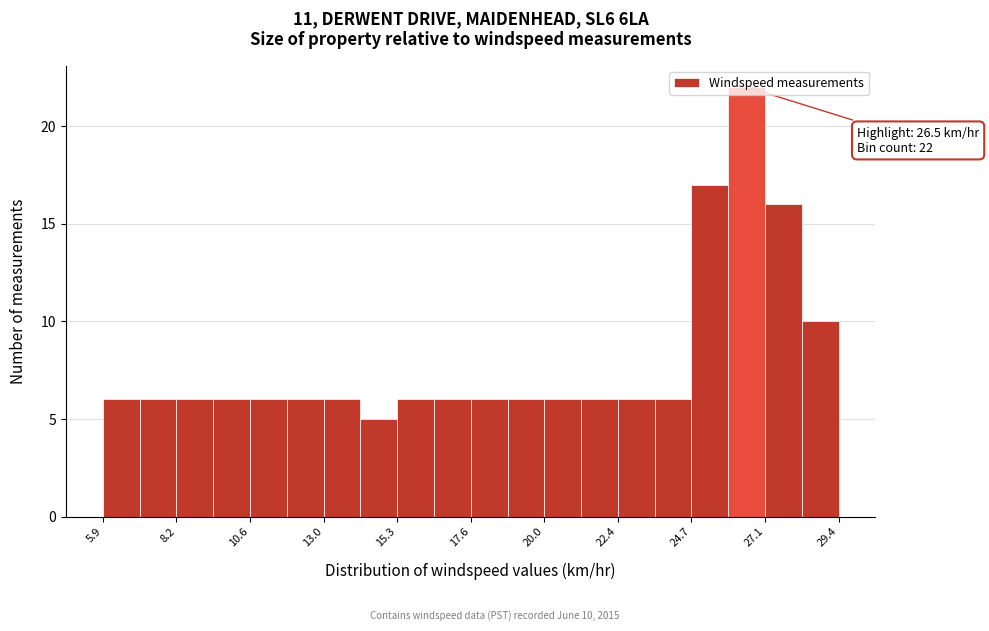

Read against the x-axis, roughly where is the centre of the tallest bar?

26.5